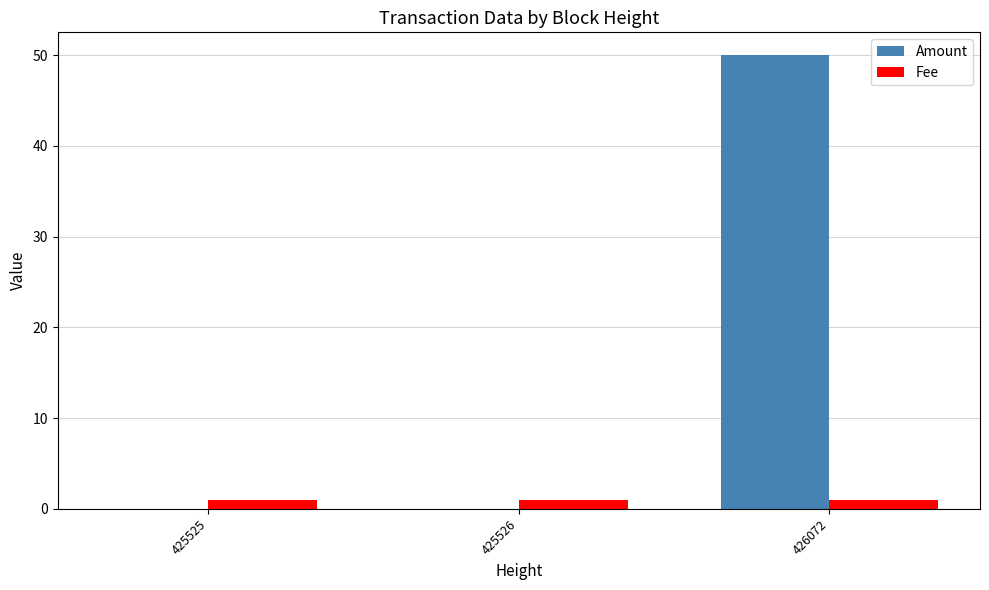

At which category is the sum across all series the highest?

426072